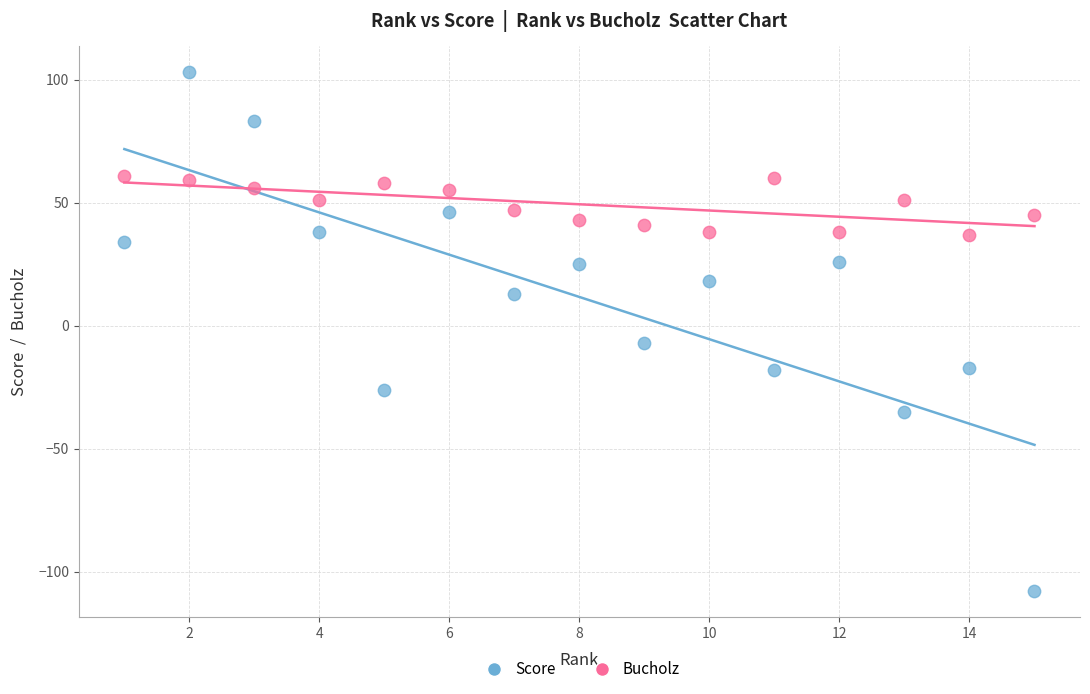

Which series contains the highest Y value?

Score